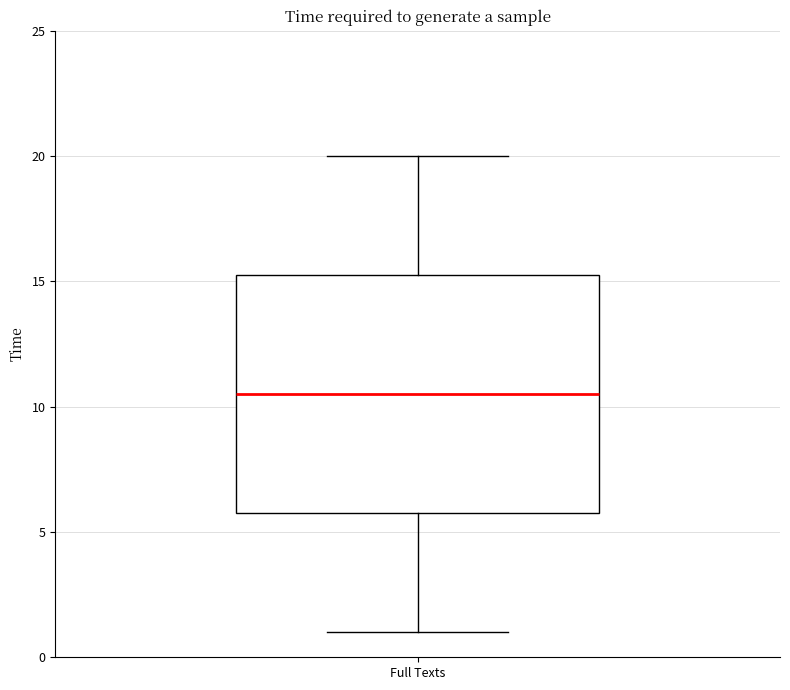

Read this box plot against the y-axis: the position of the median line, the range covered by the box, and the ends of both whiskers. The values are not printed on the chart, so give them approximately, as read against the axis.

median 10.5, box 6.0 to 15.5, whiskers 1.0 to 20.0